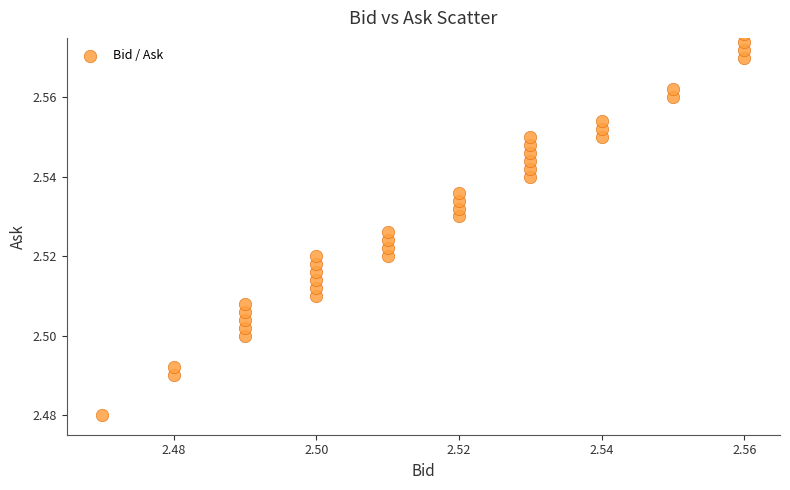

Count the number of points in this scatter plot.

37